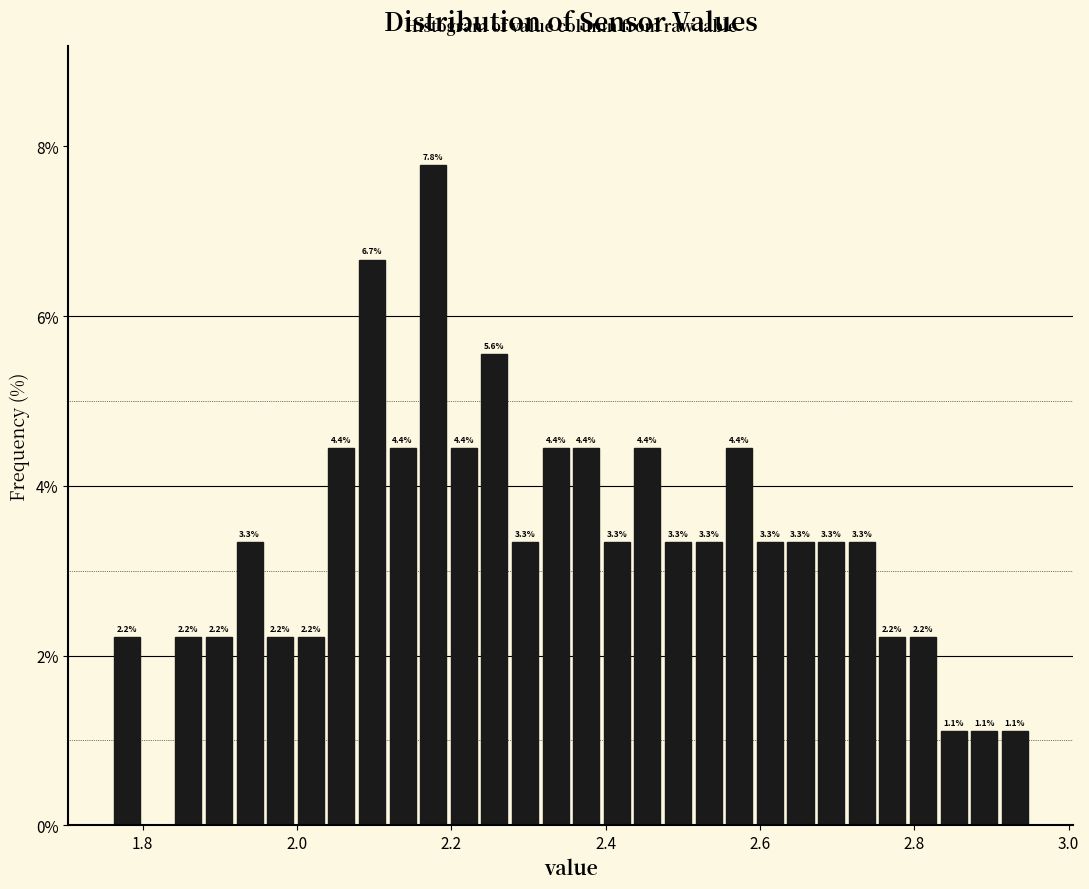

Around what value on the x-axis is the tallest bar? Give the approximate position of its centre, as read against the axis.

2.18